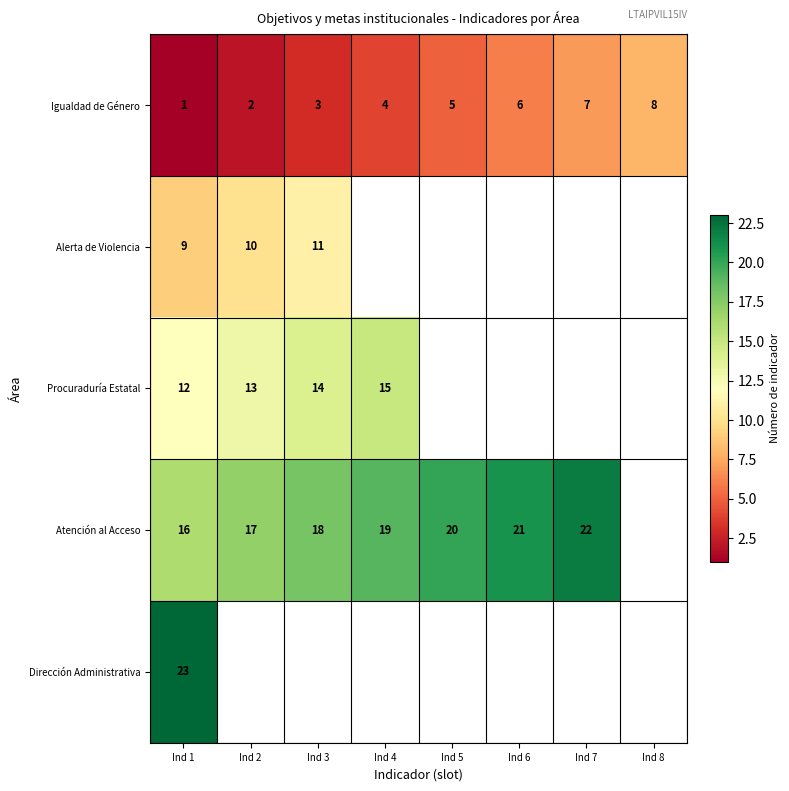

Is the value of Igualdad de Género at Ind 6 greater than the value of Atención al Acceso at Ind 2?

No